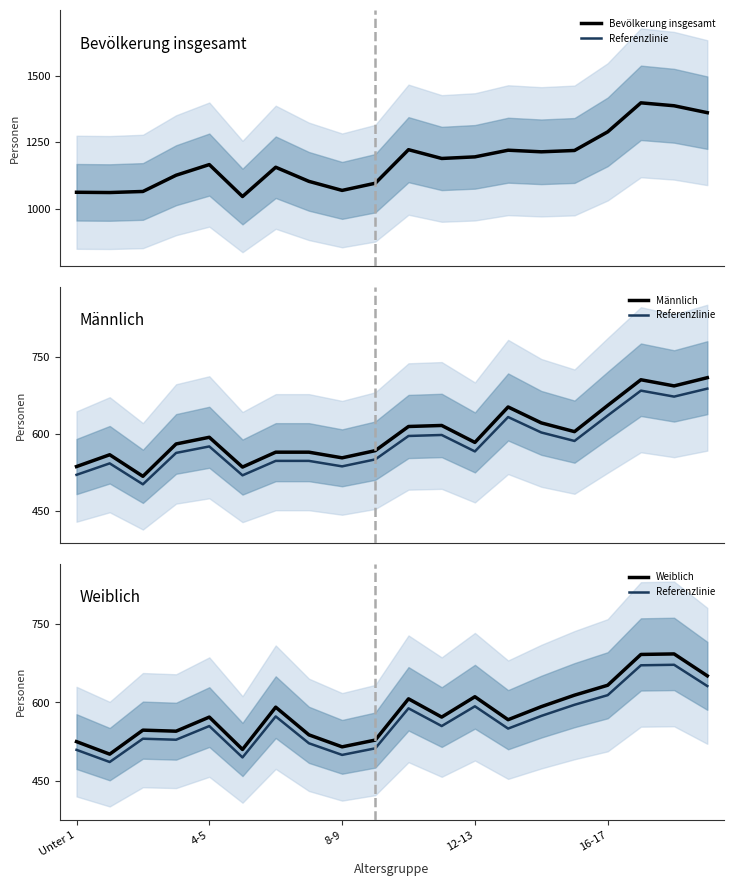

What is the minimum value for Bevölkerung insgesamt?

1046